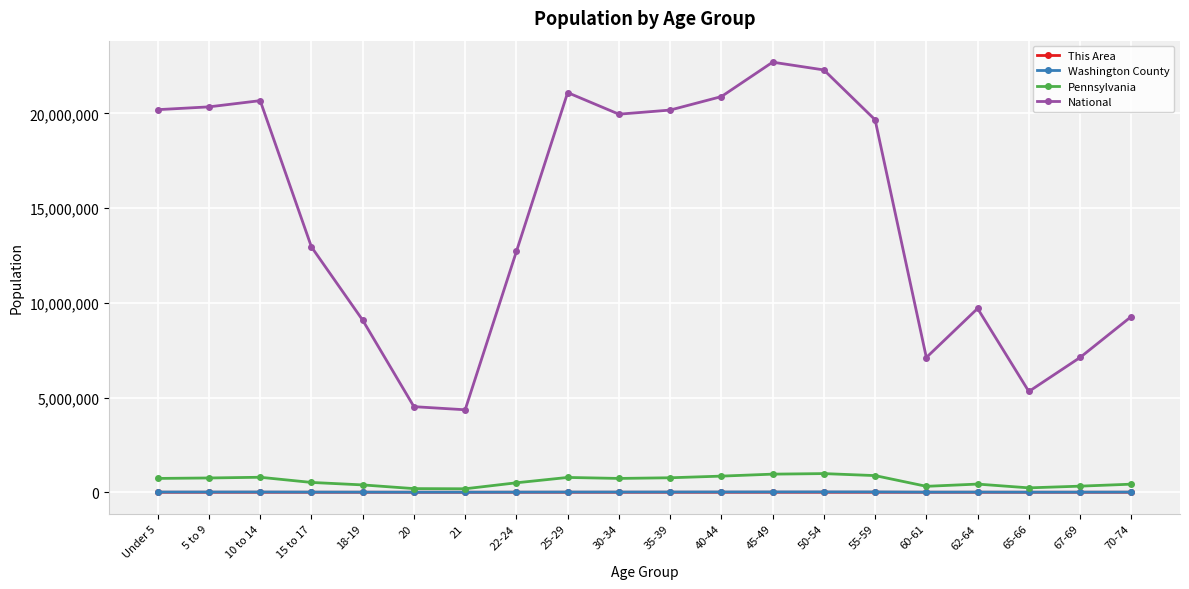

What is the label of the 18th point from the right?

10 to 14